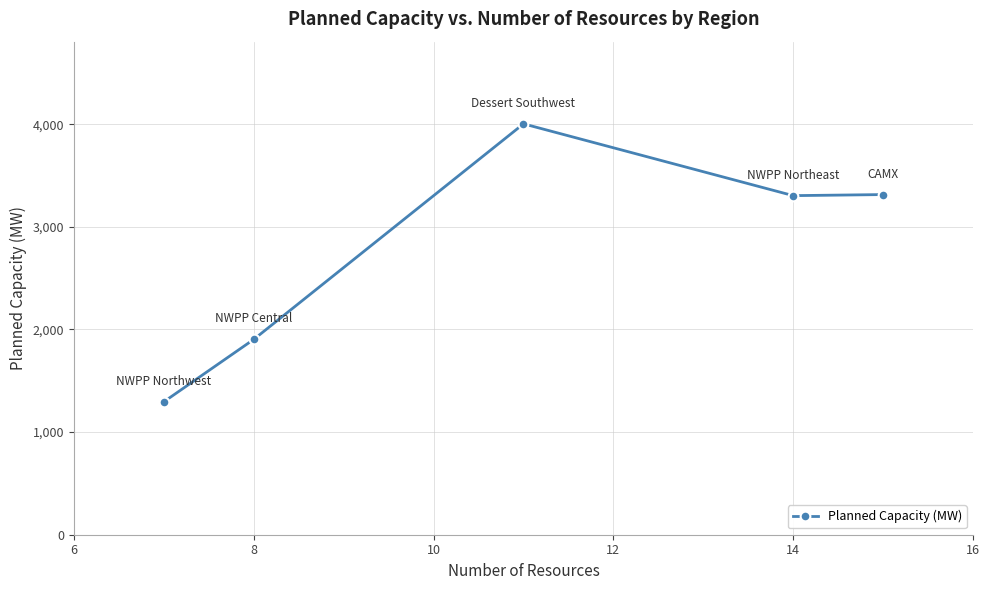

How many values exceed 3304?

3